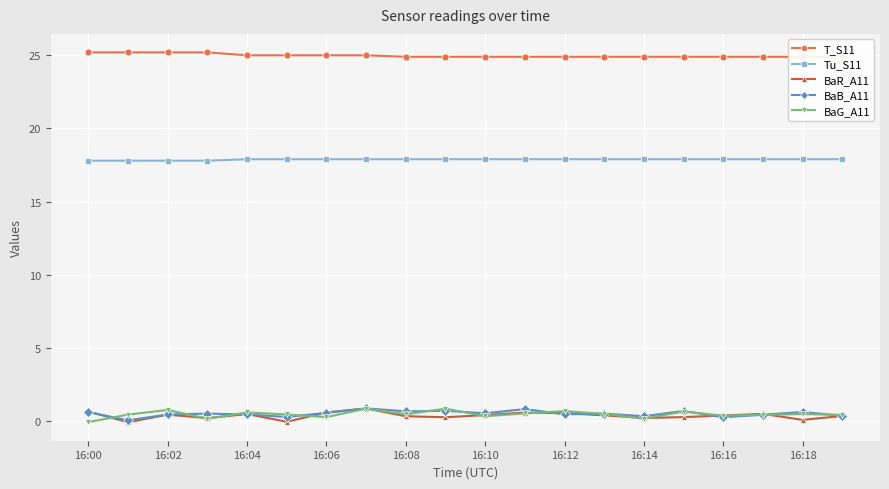

True or false: BaR_A11 and Tu_S11 cross at least once.

False